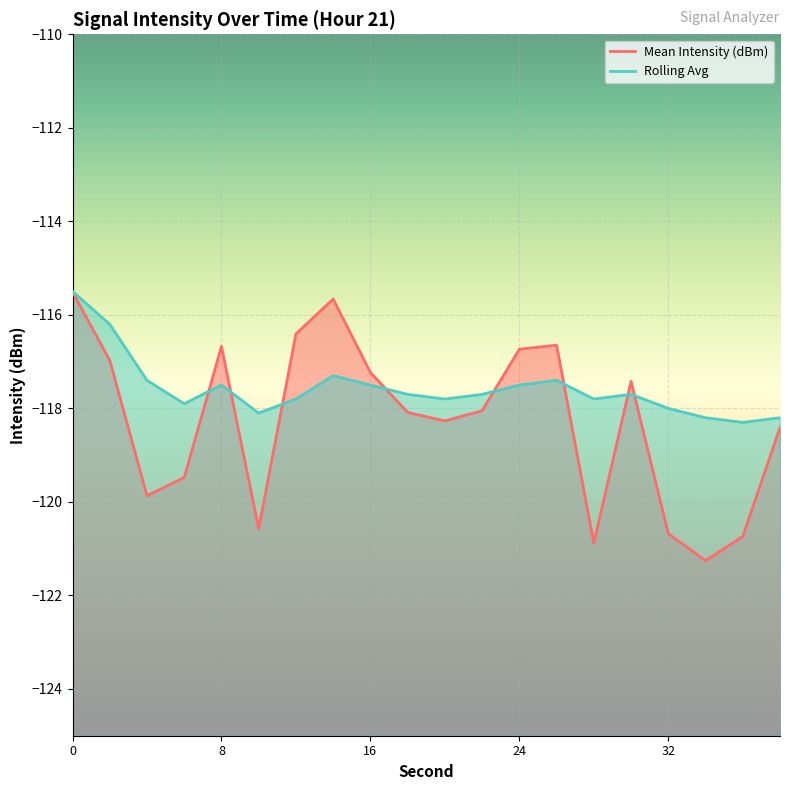

What are all the series names shown in the legend?

Mean Intensity (dBm), Rolling Avg